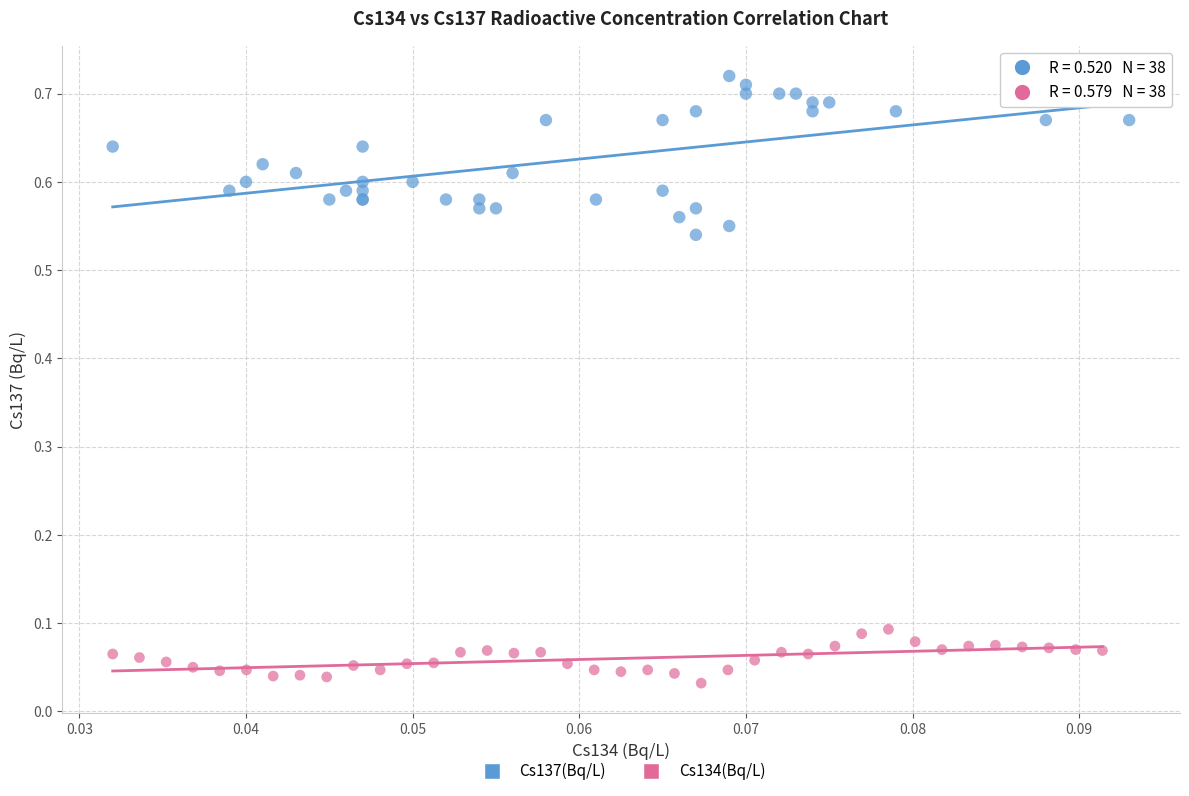

Which series reaches the maximum Y coordinate?

Cs137(Bq/L)